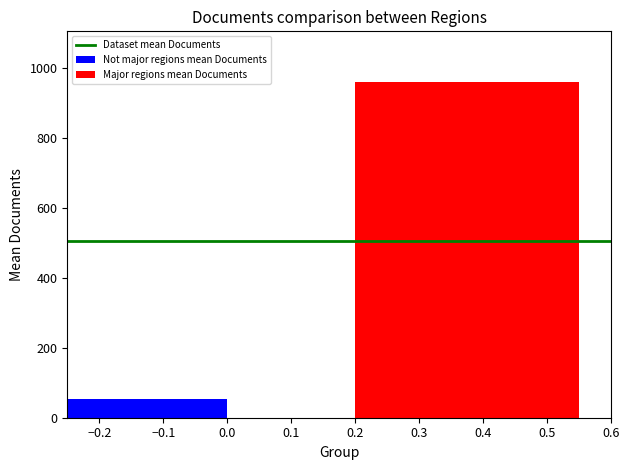

What is the maximum value for Major regions mean Documents?

961.5